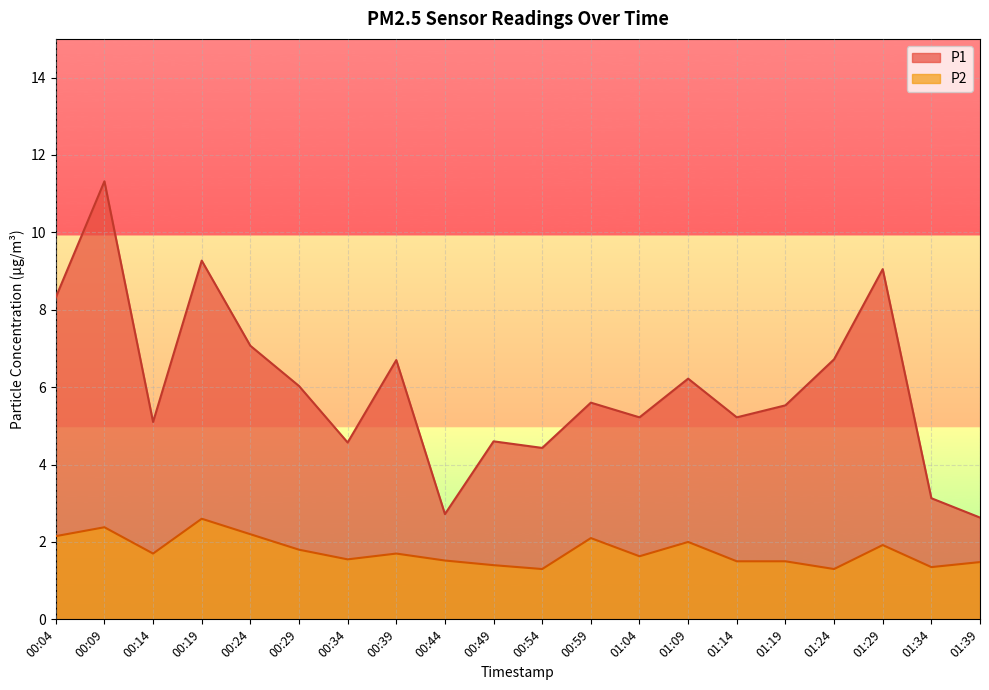

Which category has the highest value across all series?

00:09